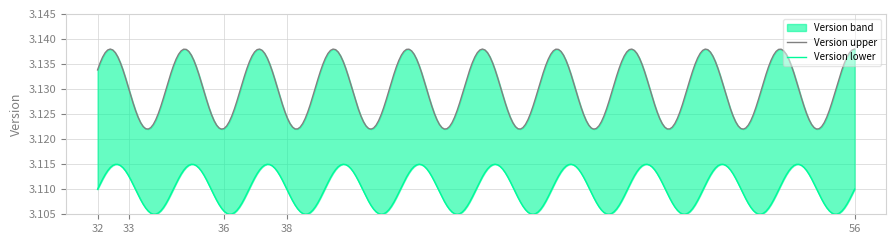

Does the chart have visible grid lines?

Yes